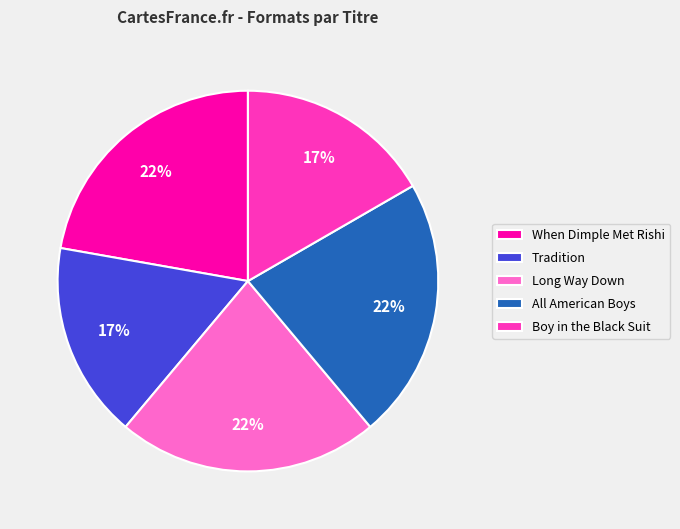

Approximately how many times larger is the value at Tradition compared to When Dimple Met Rishi?

0.8